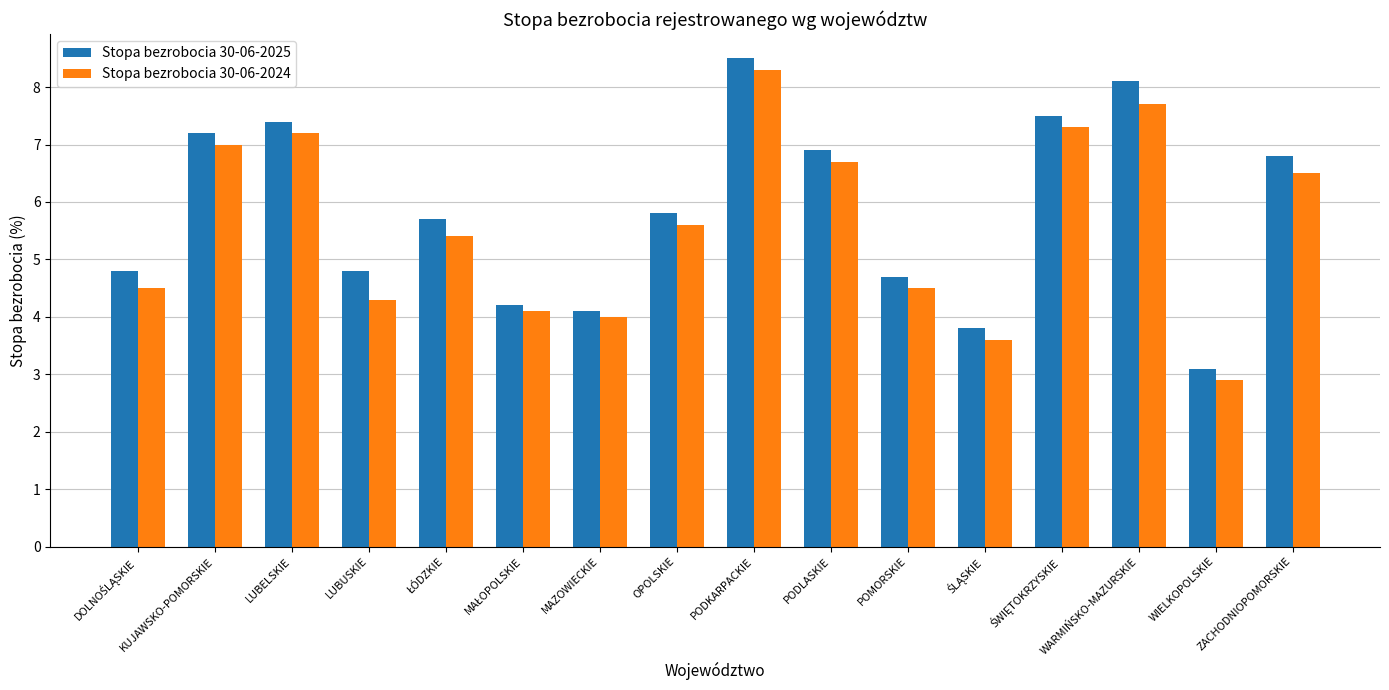

Rank the series at LUBUSKIE from highest to lowest value.

Stopa bezrobocia 30-06-2025, Stopa bezrobocia 30-06-2024